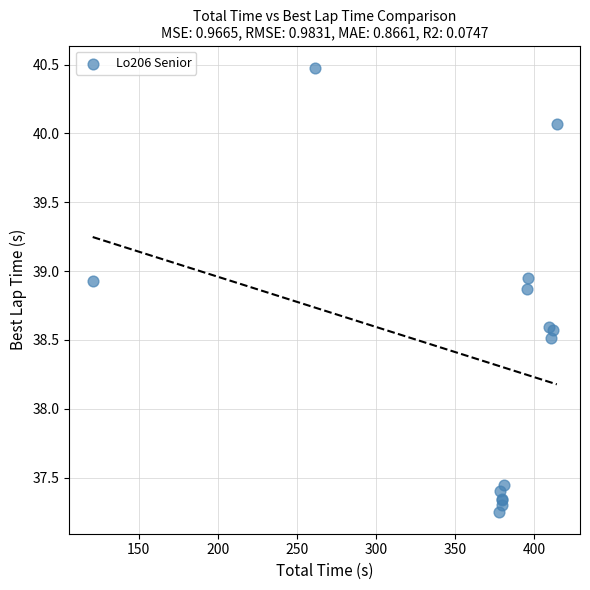

What Y value in the scatter plot is closest to 38?

38.5